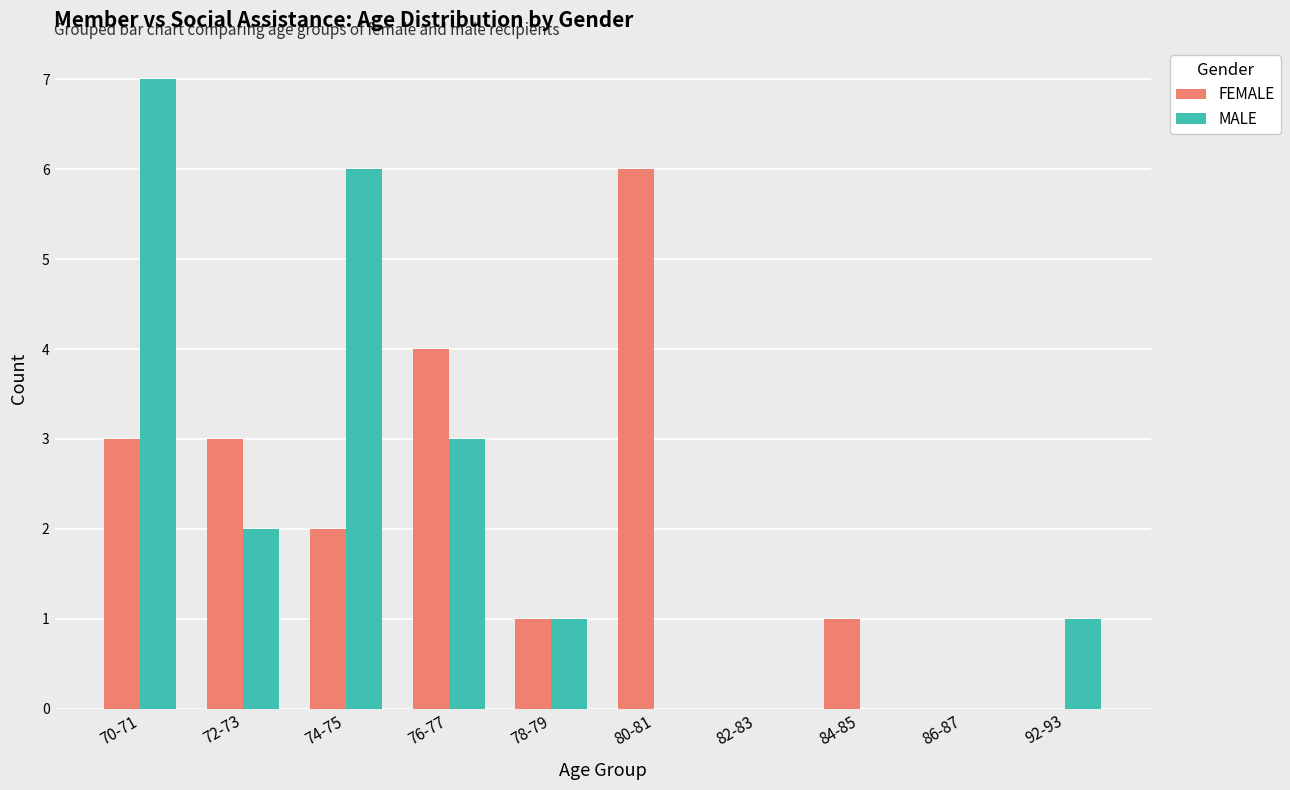

Count the number of data series in this chart.

2